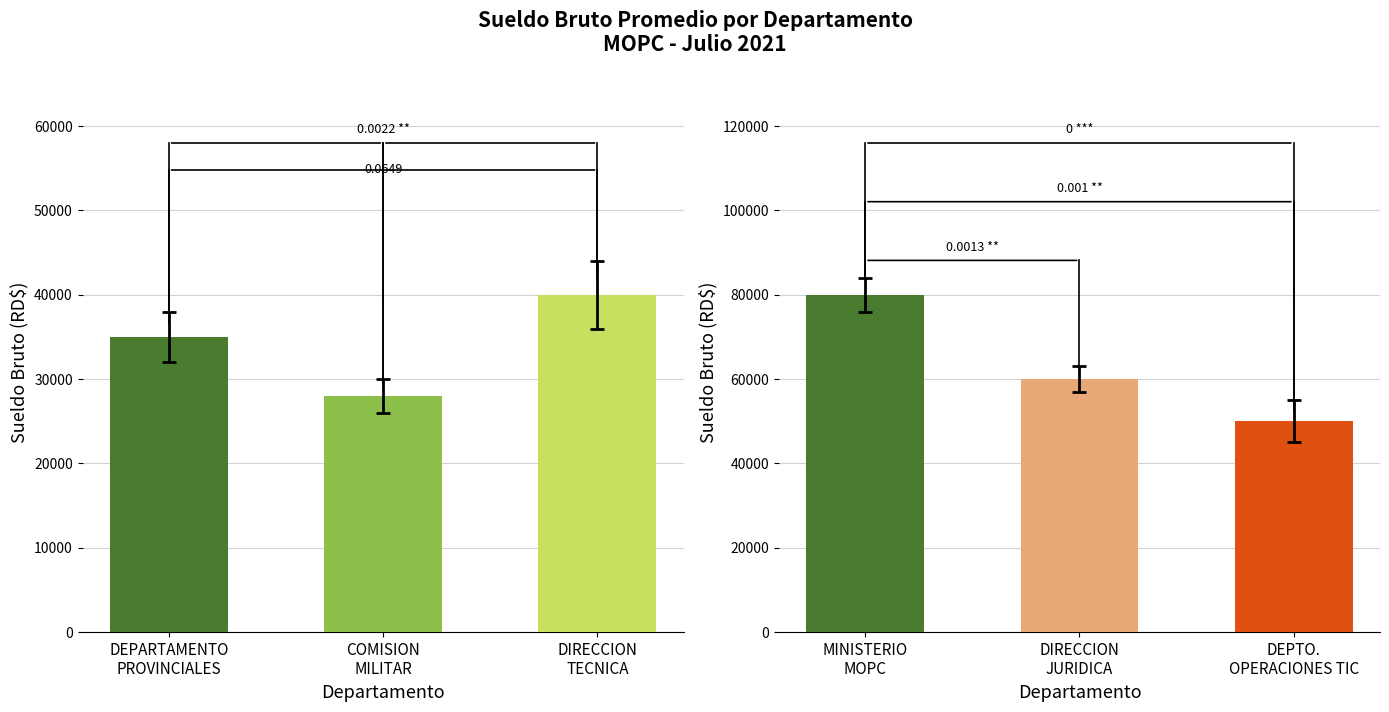

What is the ratio of the value at MINISTERIO MOPC to the value at DIRECCION JURIDICA?

1.3